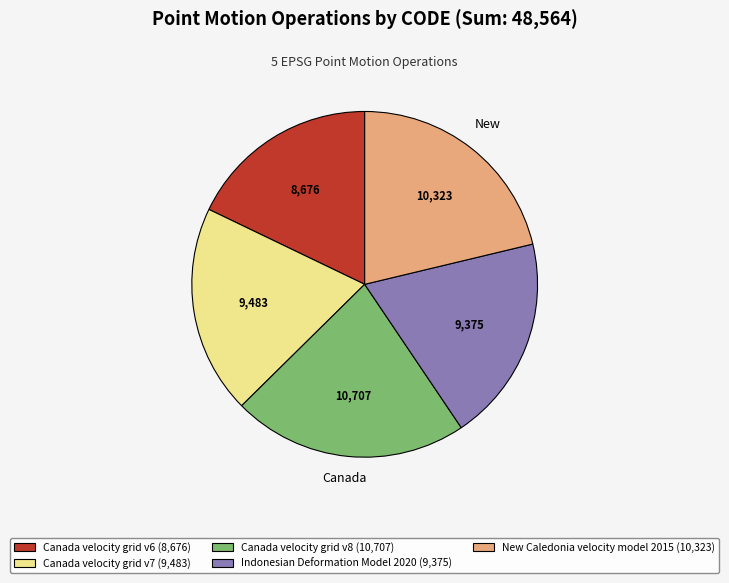

Which has a higher value, Canada velocity grid v8 or New Caledonia velocity model 2015?

Canada velocity grid v8